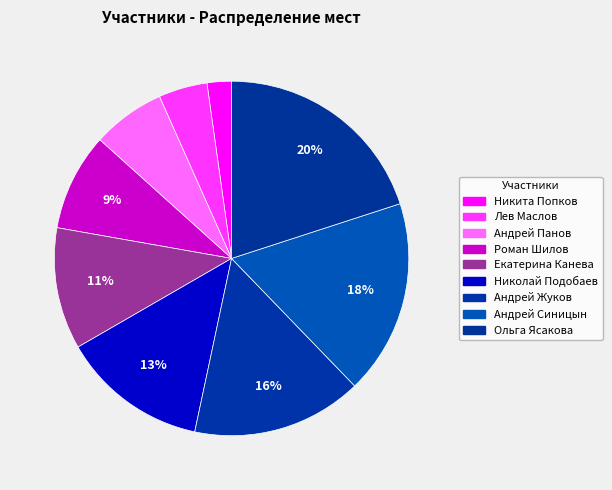

How many slices are in this pie chart?

9